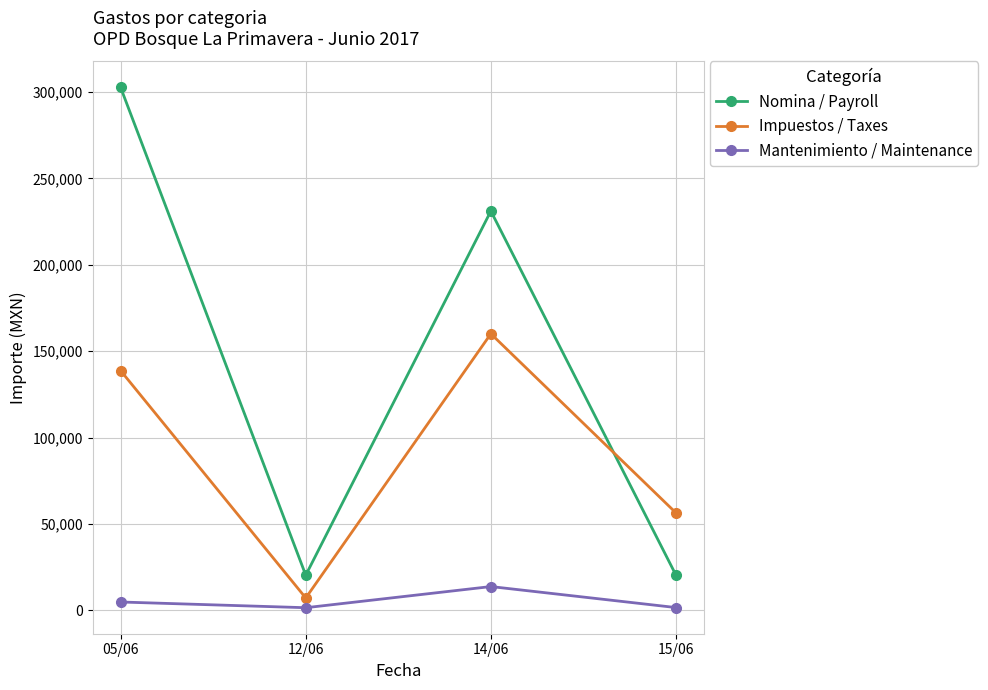

True or false: Mantenimiento / Maintenance and Impuestos / Taxes cross at least once.

False